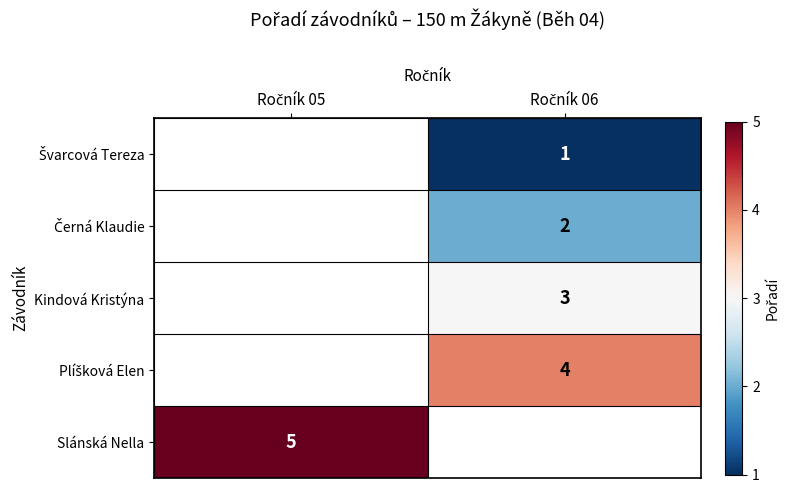

Which series has the largest range (max minus min)?

Slánská Nella